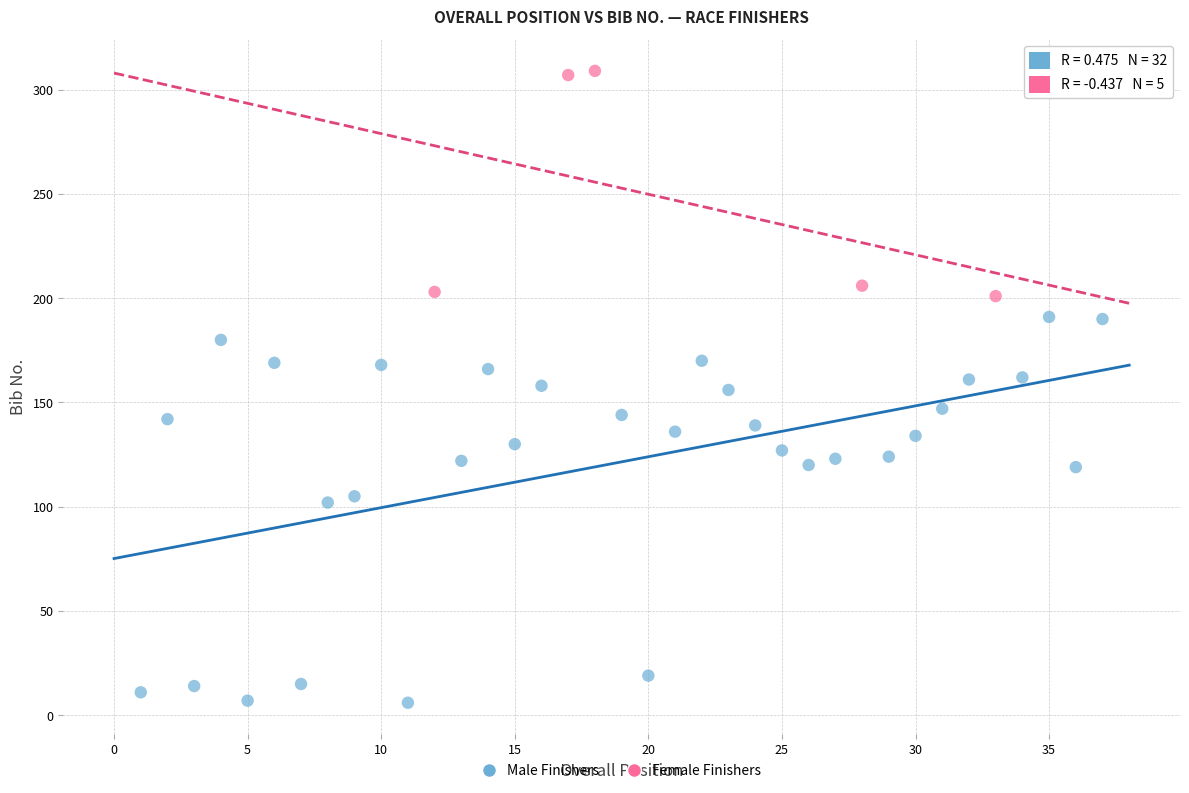

Which series has the widest spread of Y values?

Male Finishers